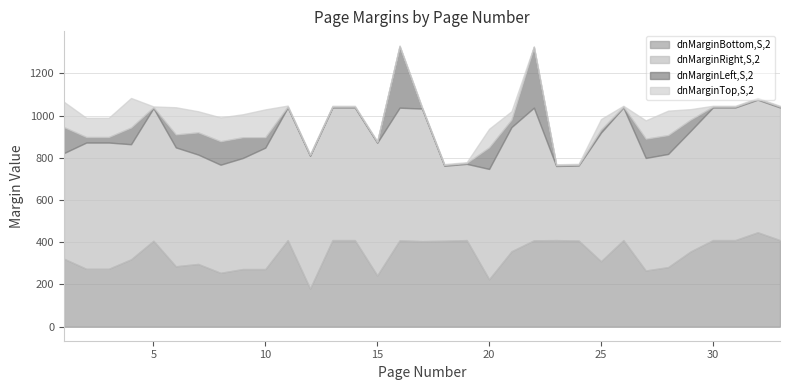

What is the sum of the dnMarginBottom,S,2 values at 5 and 1?

729